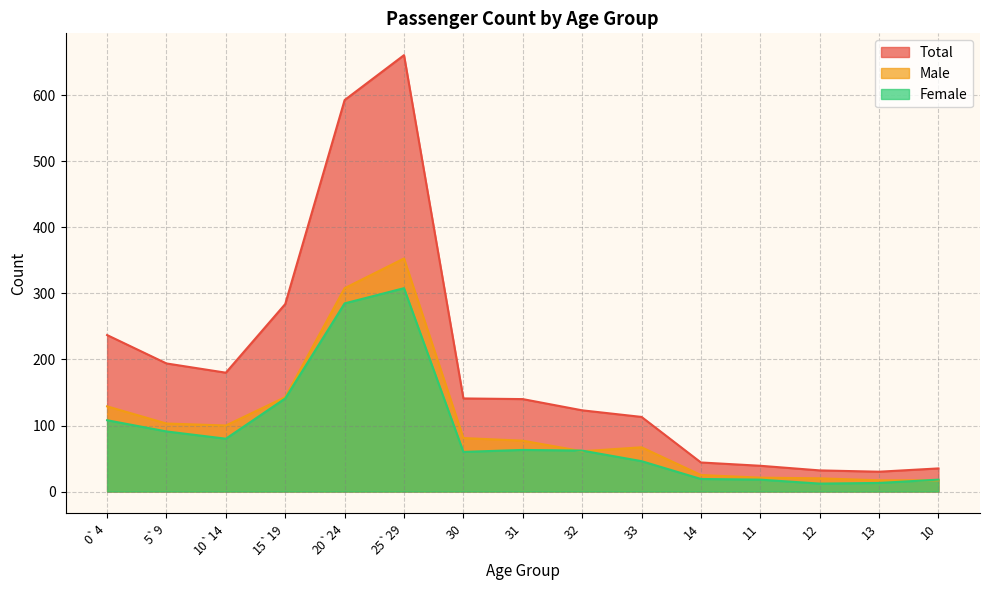

Reading left to right, transcribe all the data shown in this chart.

Total: 0`4=237	5`9=194	10`14=180	15`19=284	20`24=593	25`29=661	30=141	31=140	32=123	33=113	14=44	11=39	12=32	13=30	10=35
Male: 0`4=129	5`9=103	10`14=100	15`19=143	20`24=308	25`29=353	30=81	31=77	32=61	33=67	14=25	11=21	12=20	13=17	10=17
Female: 0`4=108	5`9=91	10`14=80	15`19=141	20`24=285	25`29=308	30=60	31=63	32=62	33=46	14=19	11=18	12=12	13=13	10=18